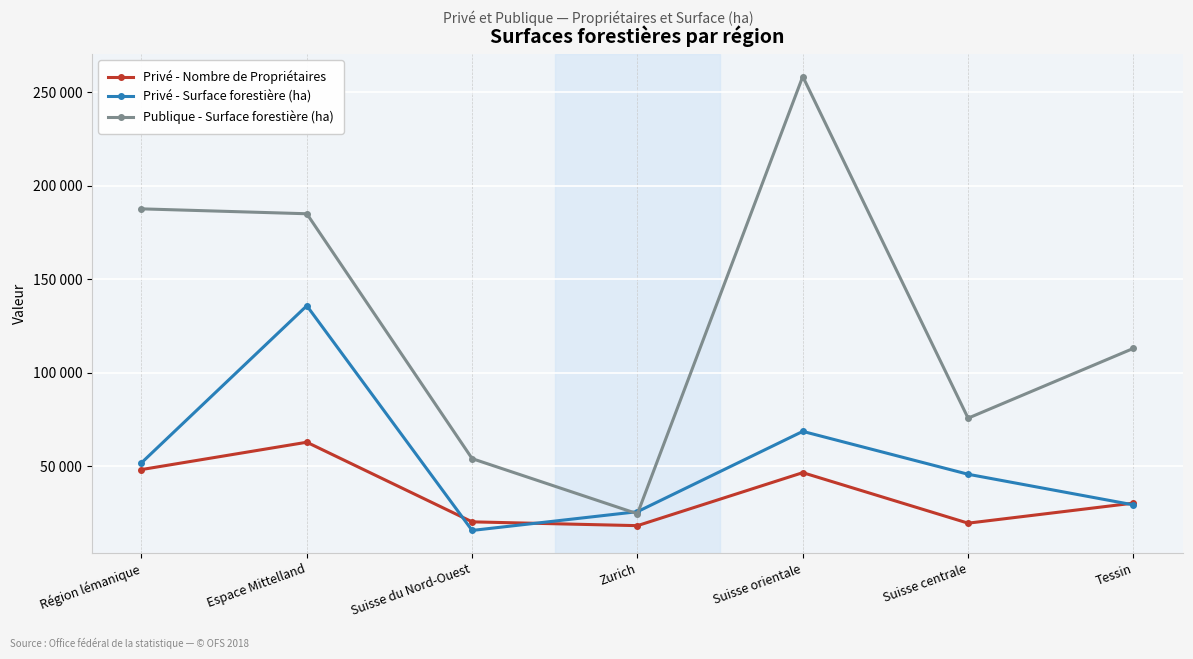

Does the chart have visible grid lines?

Yes